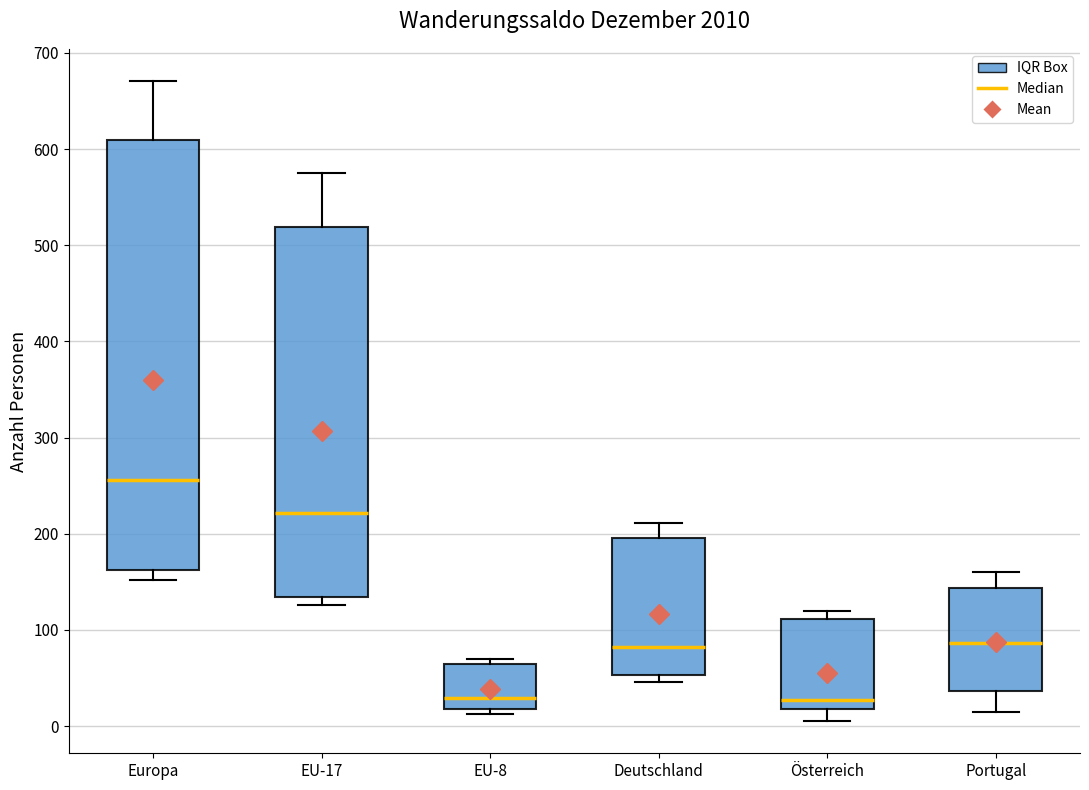

Comparing the boxes themselves (not the whiskers), which one is the tallest?

Europa